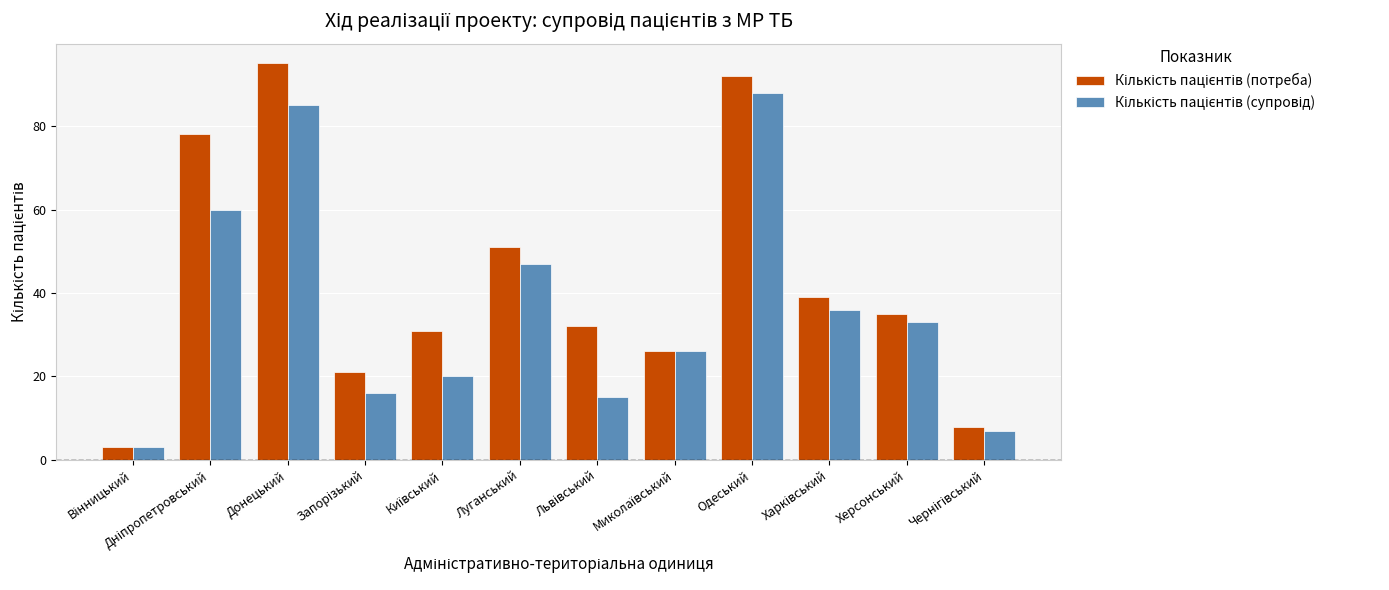

Count the number of categories in the chart.

12